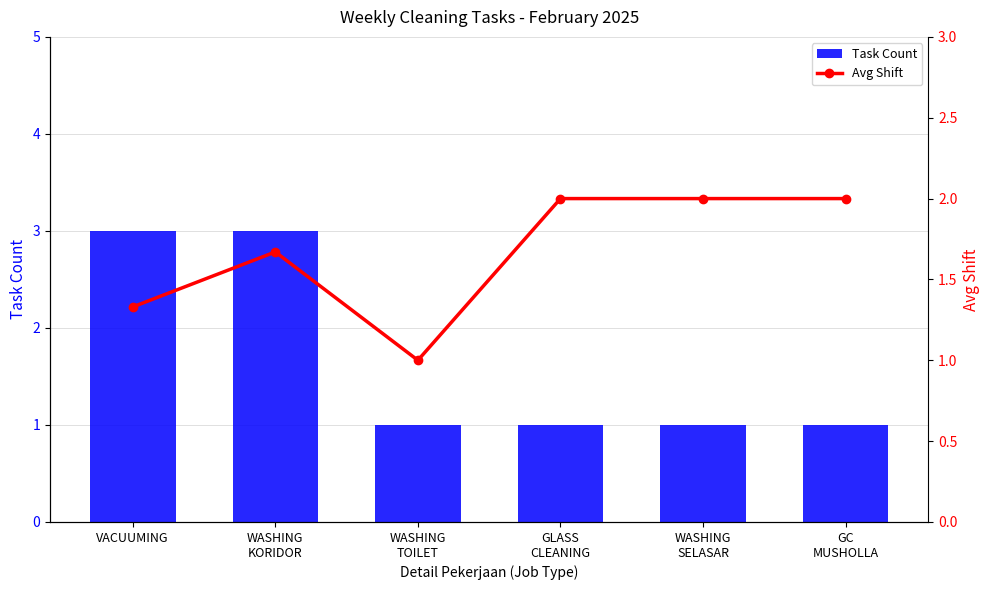

What is the total value across all series at VACUUMING?

4.3